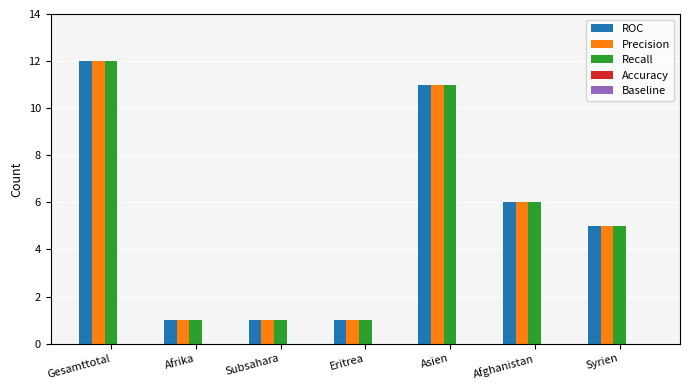

The value of Precision at Afghanistan is 11. True or false?

False